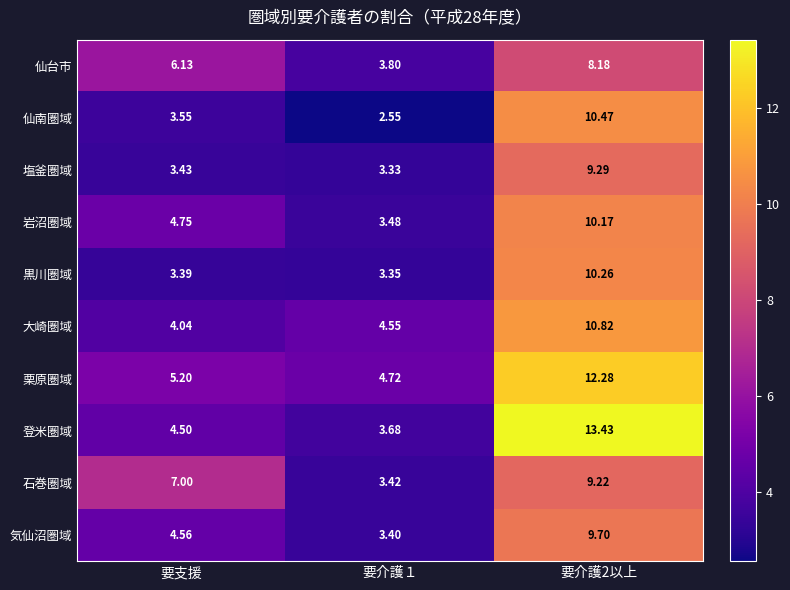

Rank the series at 要介護2以上 from highest to lowest value.

登米圏域, 栗原圏域, 大崎圏域, 仙南圏域, 黒川圏域, 岩沼圏域, 気仙沼圏域, 塩釜圏域, 石巻圏域, 仙台市